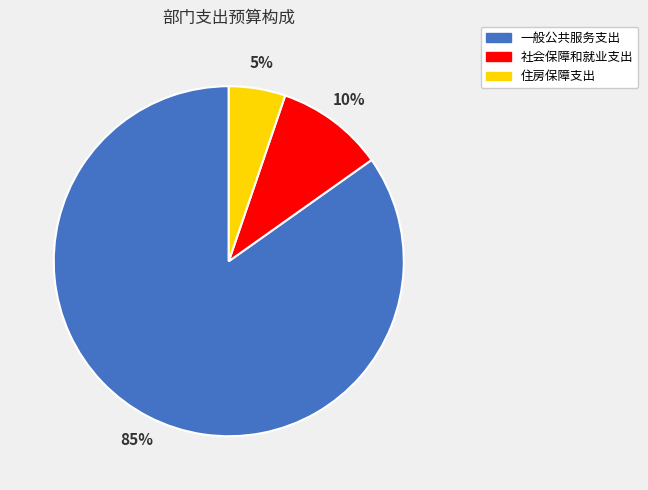

To the nearest percent, what portion does 住房保障支出 represent?

5%